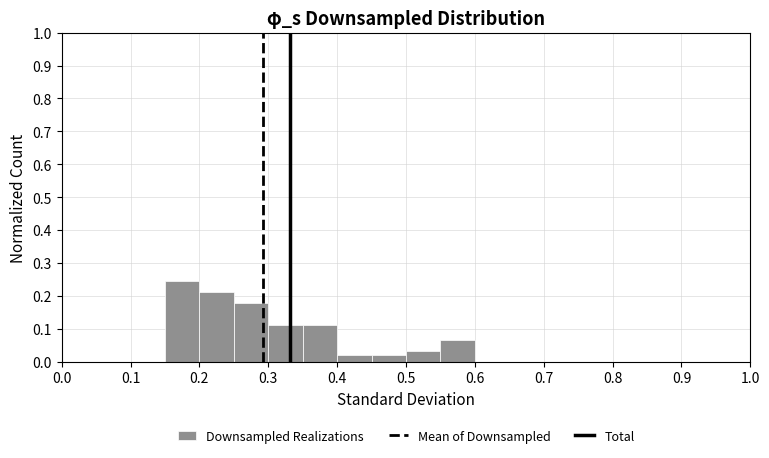

Which range on the x-axis has the tallest bar?

0.15 to 0.20